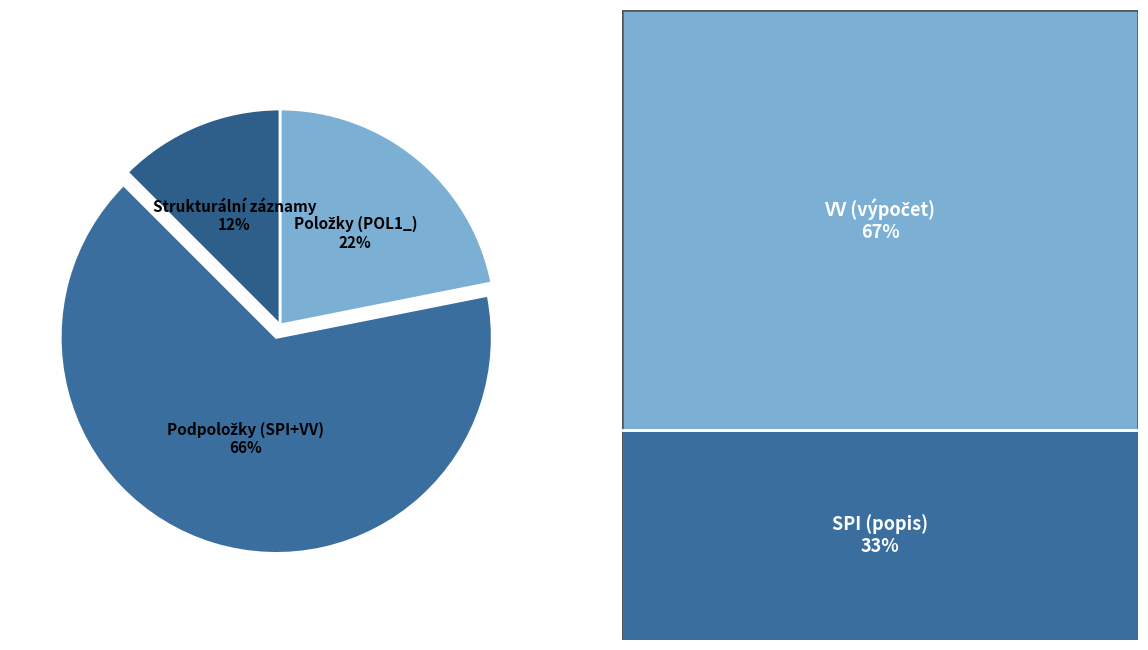

Is there a majority slice in this chart?

Yes